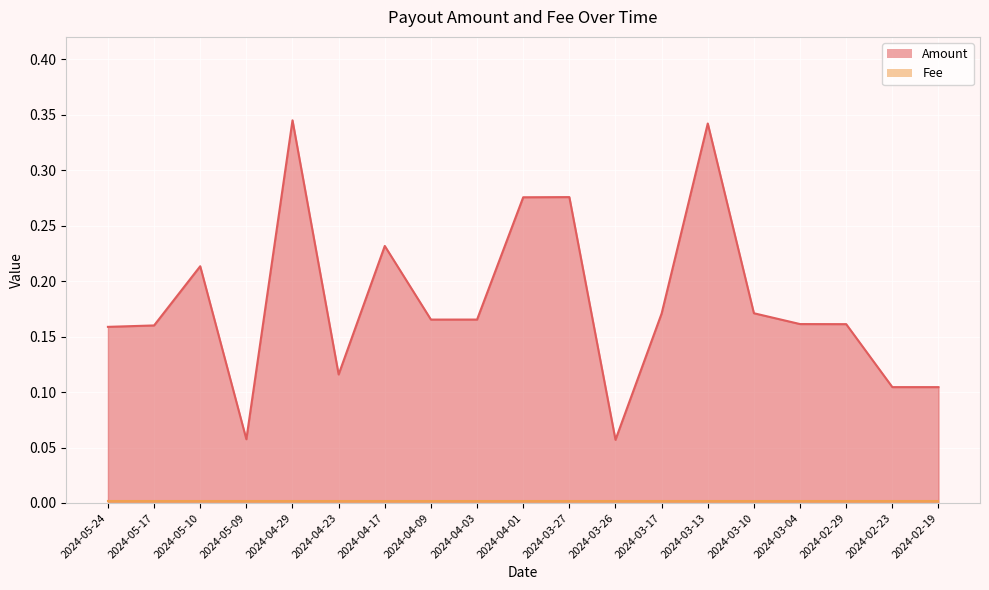

Reading left to right, transcribe all the data shown in this chart.

2024-05-24=0.2	2024-05-17=0.2	2024-05-10=0.2	2024-05-09=0.1	2024-04-29=0.3	2024-04-23=0.1	2024-04-17=0.2	2024-04-09=0.2	2024-04-03=0.2	2024-04-01=0.3	2024-03-27=0.3	2024-03-26=0.1	2024-03-17=0.2	2024-03-13=0.3	2024-03-10=0.2	2024-03-04=0.2	2024-02-29=0.2	2024-02-23=0.1	2024-02-19=0.1